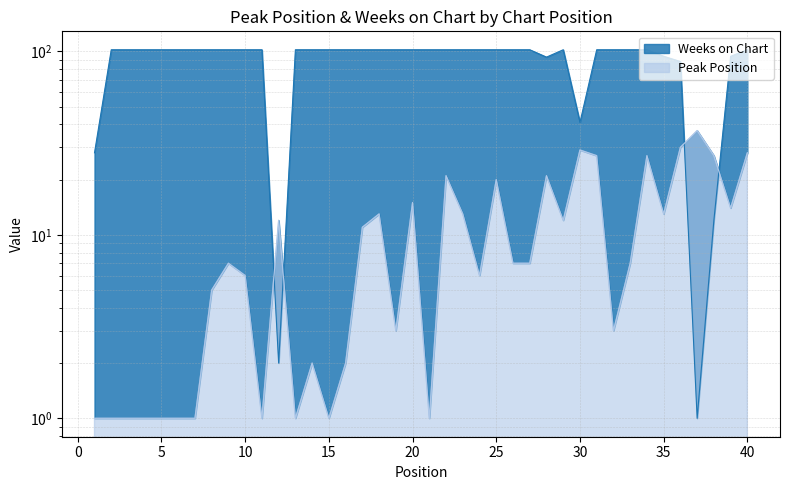

True or false: Weeks on Chart has a value of 152 at 5.

False